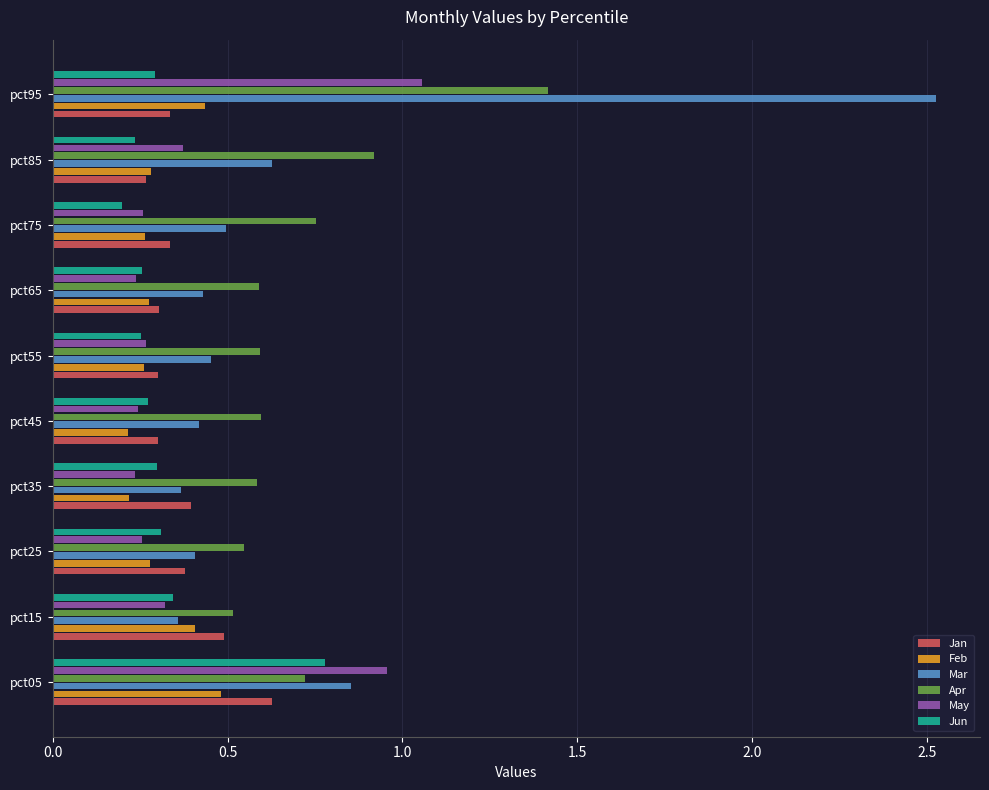

What is the total value across all series at pct65?

2.1